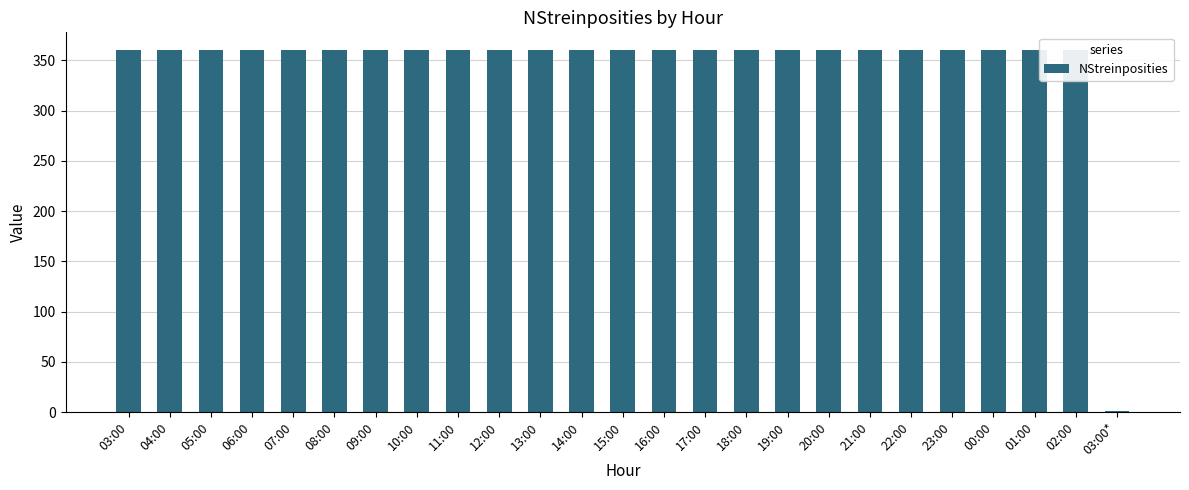

What is the label of the 8th bar from the left?

10:00